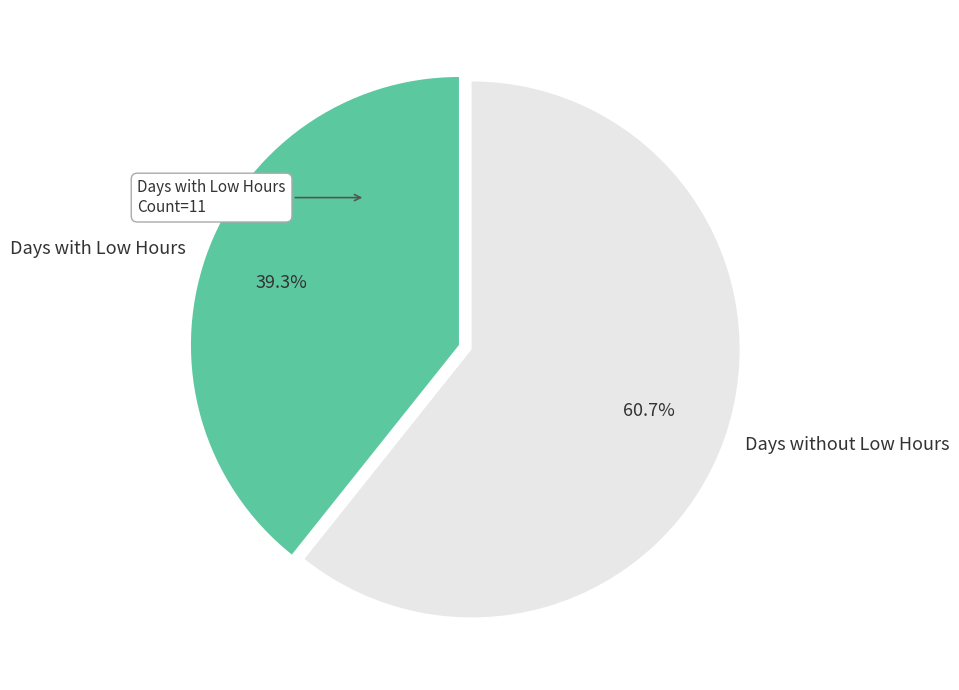

Does Days without Low Hours represent more than half of the total?

Yes